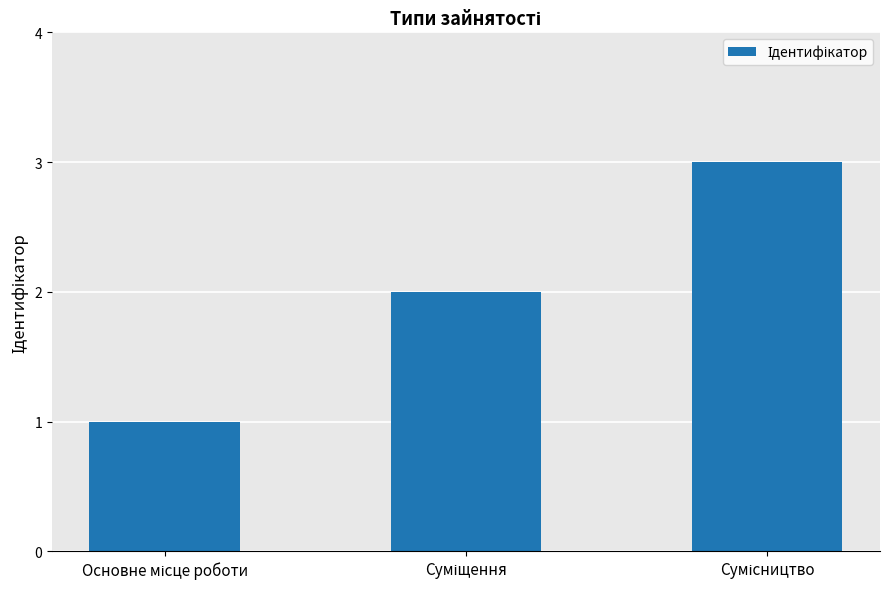

Reading left to right, list all the values displayed in this chart.

1	2	3